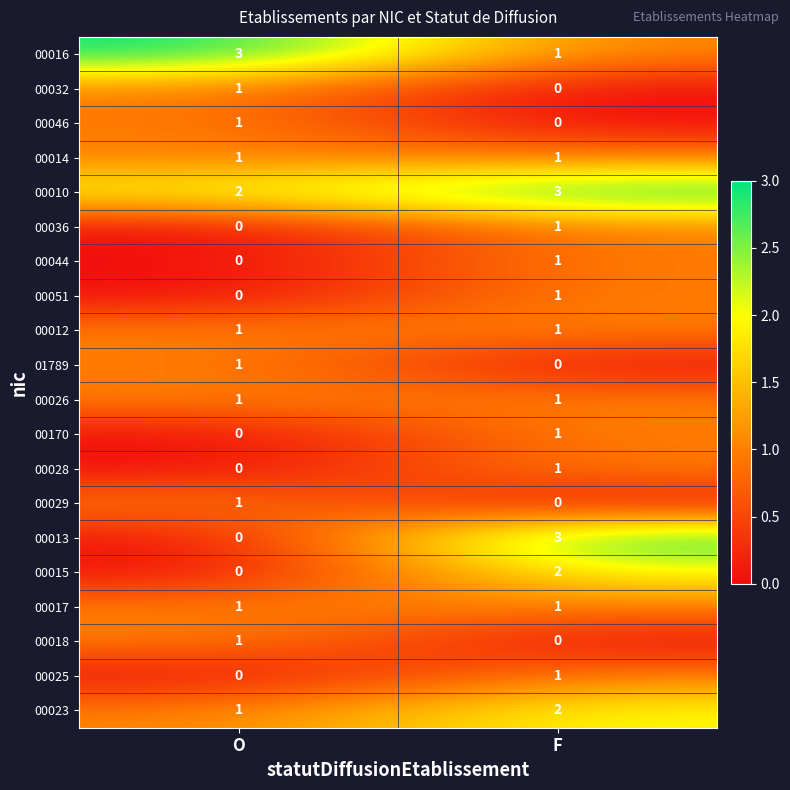

Is it true that 00051 equals 0 at O?

True